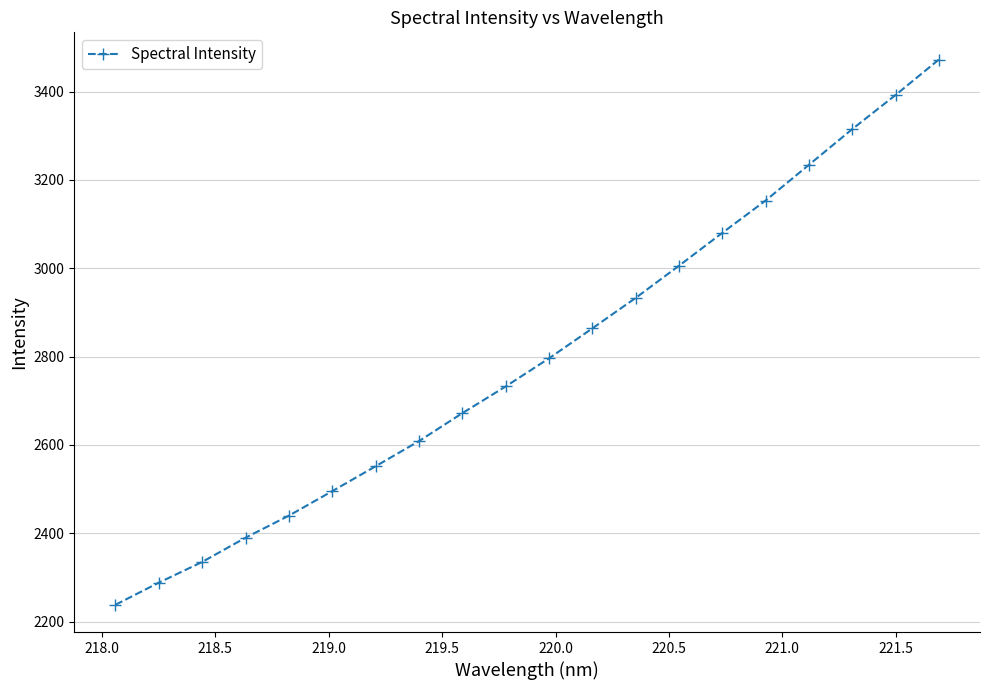

What is the difference between the second highest and minimum values?

1154.2